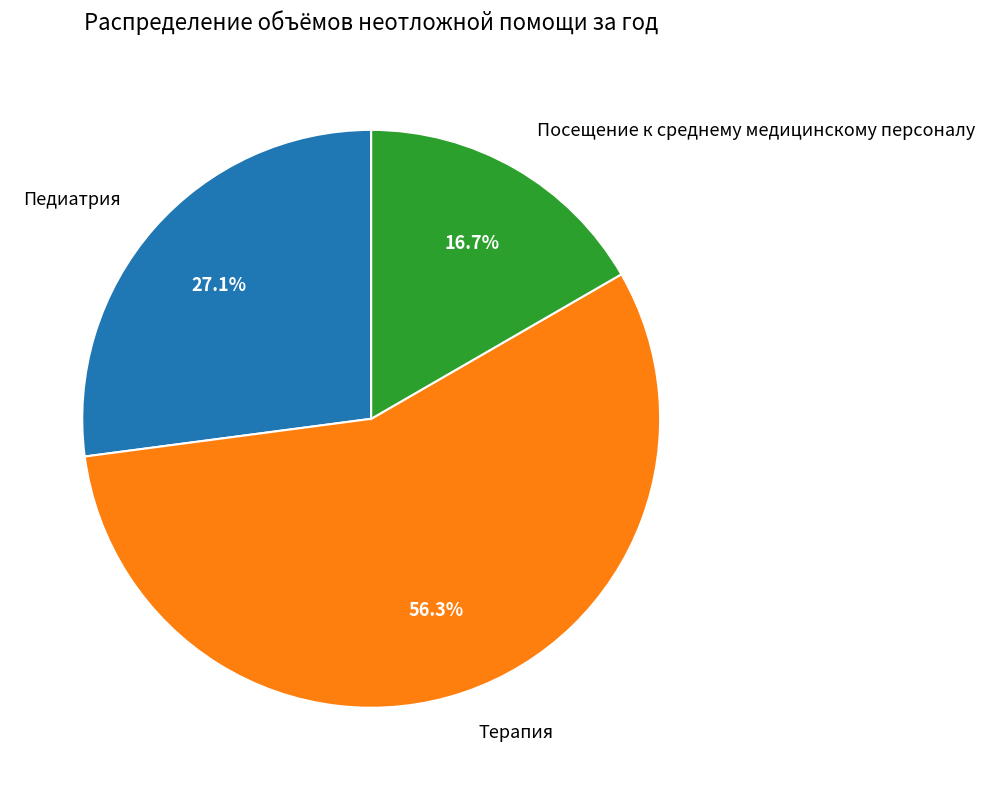

Rank the categories by value from highest to lowest.

Терапия, Педиатрия, Посещение к среднему медицинскому персоналу